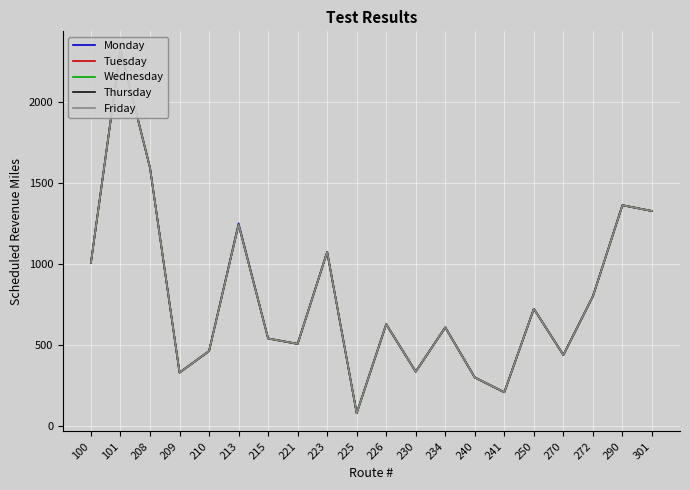

At which category is the sum across all series the highest?

101